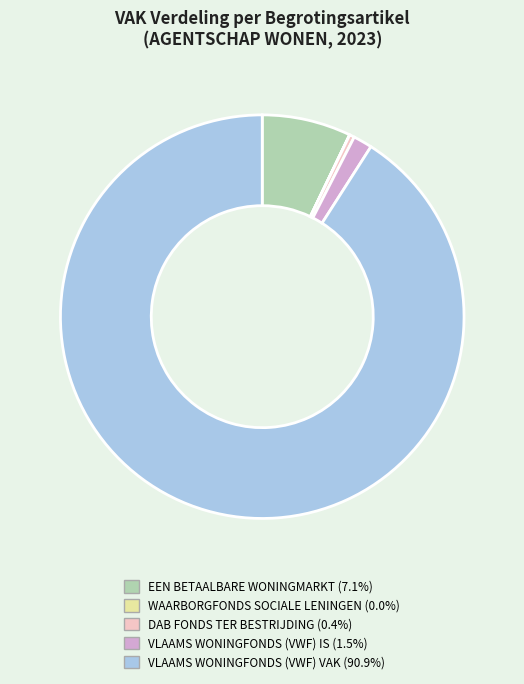

Do EEN BETAALBARE WONINGMARKT (7.1%) and VLAAMS WONINGFONDS (VWF) VAK (90.9%) together represent more than half of the pie?

Yes